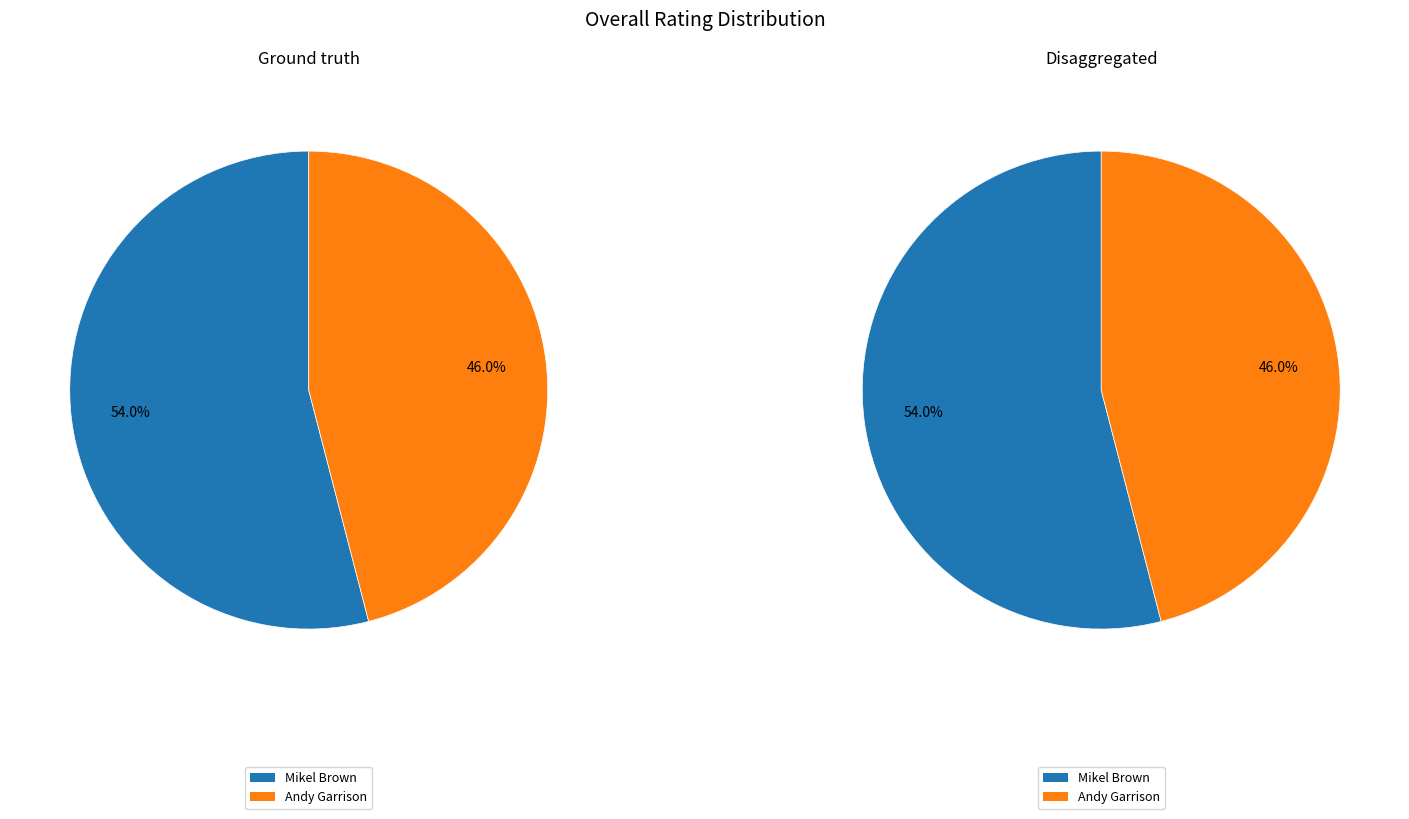

Is it true that Mikel Brown is 43% of the pie?

False